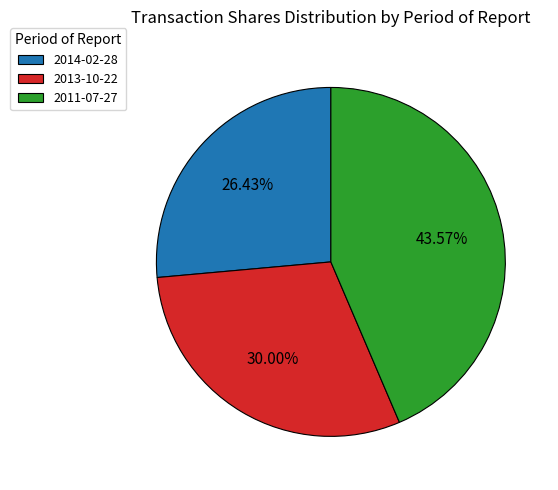

Count the number of slices in the pie.

3